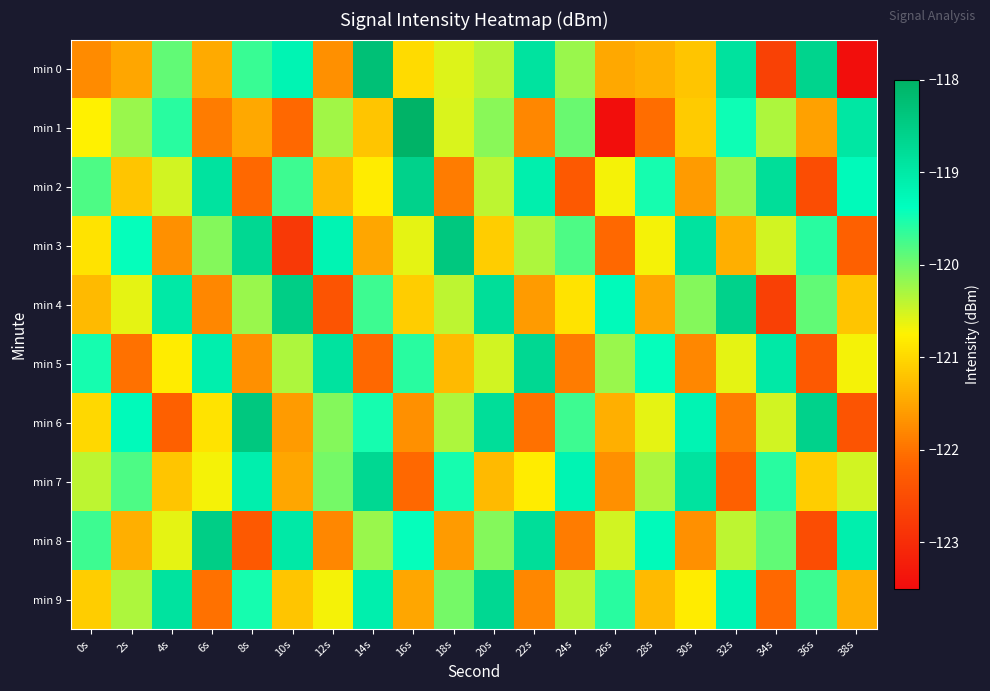

Reading left to right, transcribe all the data shown in this chart.

min 0: 0s=-121.8	2s=-121.5	4s=-119.9	6s=-121.4	8s=-119.7	10s=-119.2	12s=-121.7	14s=-118.3	16s=-121.0	18s=-120.6	20s=-120.4	22s=-118.9	24s=-120.2	26s=-121.5	28s=-121.4	30s=-121.2	32s=-118.9	34s=-122.7	36s=-118.6	38s=-123.5
min 1: 0s=-120.8	2s=-120.2	4s=-119.6	6s=-121.9	8s=-121.5	10s=-122.1	12s=-120.3	14s=-121.2	16s=-118.0	18s=-120.5	20s=-120.1	22s=-121.8	24s=-119.9	26s=-123.5	28s=-122.1	30s=-121.1	32s=-119.4	34s=-120.3	36s=-121.5	38s=-119.0
min 2: 0s=-119.8	2s=-121.2	4s=-120.5	6s=-118.9	8s=-122.1	10s=-119.7	12s=-121.3	14s=-120.8	16s=-118.6	18s=-121.9	20s=-120.4	22s=-119.1	24s=-122.3	26s=-120.7	28s=-119.5	30s=-121.6	32s=-120.2	34s=-118.8	36s=-122.5	38s=-119.3
min 3: 0s=-120.9	2s=-119.4	4s=-121.7	6s=-120.1	8s=-118.7	10s=-122.8	12s=-119.2	14s=-121.5	16s=-120.6	18s=-118.4	20s=-121.1	22s=-120.3	24s=-119.8	26s=-122.1	28s=-120.7	30s=-118.9	32s=-121.4	34s=-120.5	36s=-119.6	38s=-122.2
min 4: 0s=-121.3	2s=-120.6	4s=-119.0	6s=-121.8	8s=-120.2	10s=-118.5	12s=-122.4	14s=-119.7	16s=-121.1	18s=-120.4	20s=-118.8	22s=-121.6	24s=-120.9	26s=-119.3	28s=-121.5	30s=-120.1	32s=-118.6	34s=-122.7	36s=-119.9	38s=-121.2
min 5: 0s=-119.5	2s=-122.0	4s=-120.8	6s=-119.1	8s=-121.7	10s=-120.3	12s=-118.9	14s=-122.1	16s=-119.6	18s=-121.3	20s=-120.5	22s=-118.7	24s=-121.9	26s=-120.2	28s=-119.4	30s=-121.8	32s=-120.6	34s=-119.0	36s=-122.3	38s=-120.7
min 6: 0s=-121.0	2s=-119.3	4s=-122.2	6s=-120.9	8s=-118.4	10s=-121.6	12s=-120.1	14s=-119.5	16s=-121.7	18s=-120.3	20s=-118.8	22s=-122.0	24s=-119.7	26s=-121.4	28s=-120.6	30s=-119.2	32s=-121.9	34s=-120.5	36s=-118.6	38s=-122.4
min 7: 0s=-120.4	2s=-119.8	4s=-121.2	6s=-120.7	8s=-119.1	10s=-121.5	12s=-120.0	14s=-118.7	16s=-122.1	18s=-119.5	20s=-121.3	22s=-120.8	24s=-119.2	26s=-121.7	28s=-120.3	30s=-118.9	32s=-122.2	34s=-119.6	36s=-121.1	38s=-120.5
min 8: 0s=-119.7	2s=-121.4	4s=-120.6	6s=-118.5	8s=-122.3	10s=-119.0	12s=-121.8	14s=-120.2	16s=-119.4	18s=-121.6	20s=-120.1	22s=-118.8	24s=-121.9	26s=-120.5	28s=-119.3	30s=-121.7	32s=-120.4	34s=-119.9	36s=-122.5	38s=-119.1
min 9: 0s=-121.1	2s=-120.3	4s=-118.9	6s=-122.0	8s=-119.5	10s=-121.2	12s=-120.7	14s=-119.1	16s=-121.5	18s=-120.0	20s=-118.7	22s=-121.8	24s=-120.4	26s=-119.6	28s=-121.3	30s=-120.8	32s=-119.2	34s=-122.1	36s=-119.7	38s=-121.4